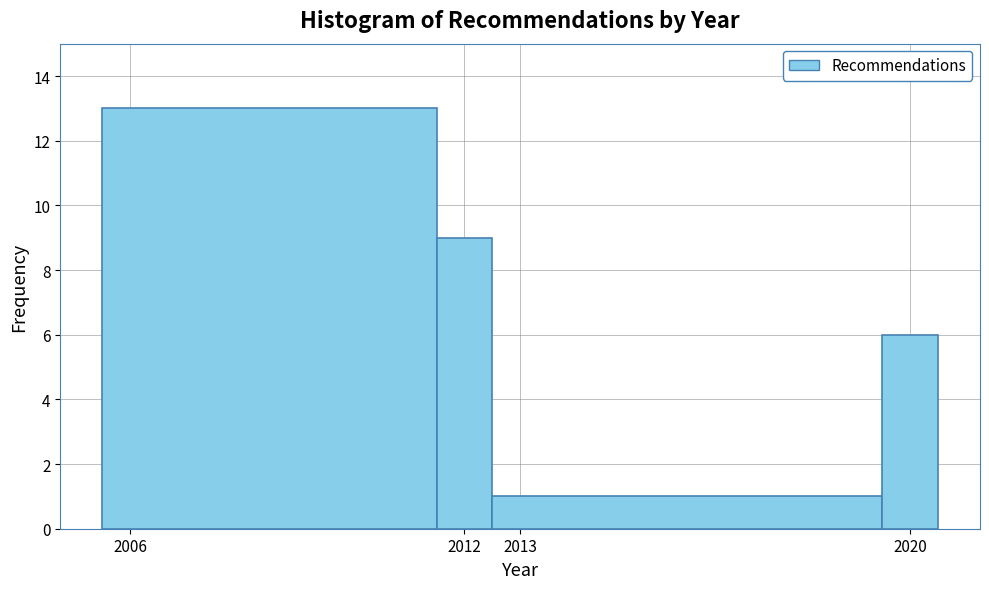

Which range on the x-axis has the tallest bar?

2005.5 to 2011.5